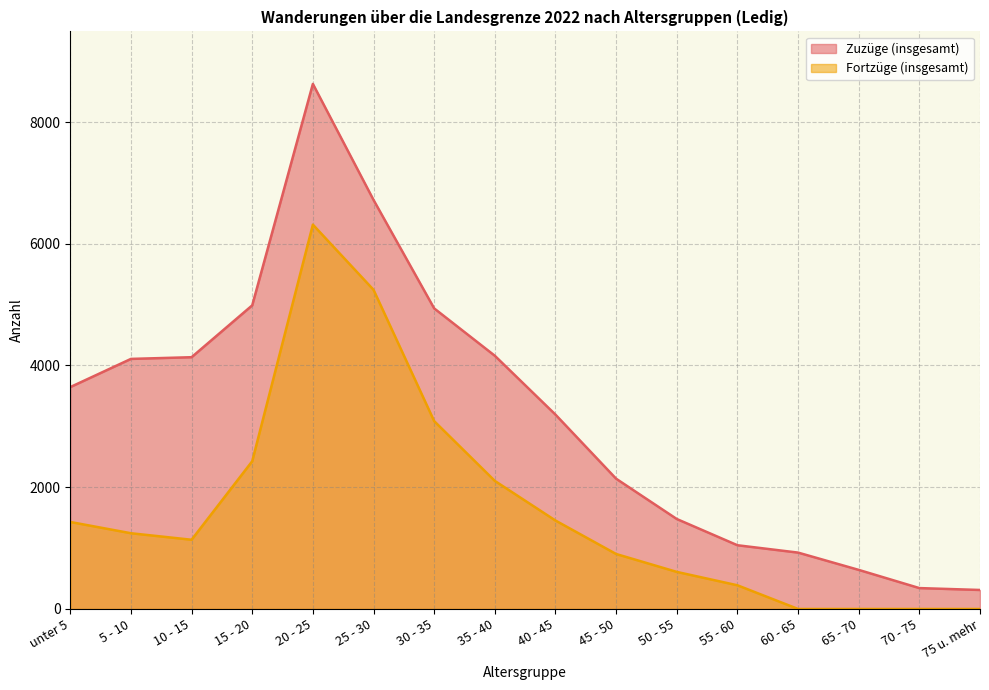

True or false: Fortzüge (insgesamt) and Zuzüge (insgesamt) cross at least once.

False